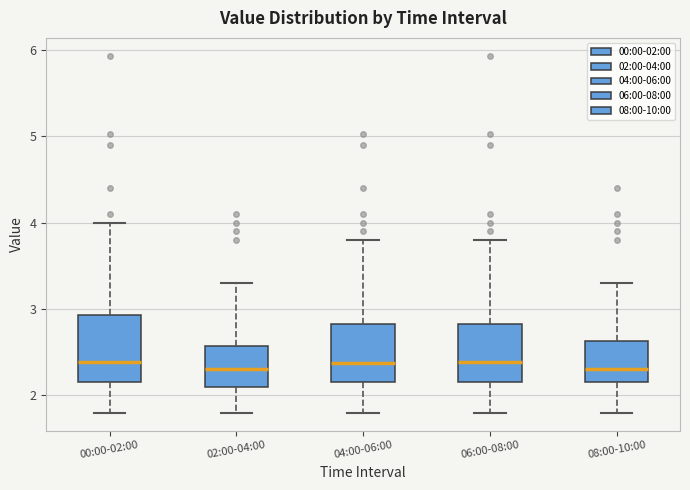

Where does the lower whisker of the box for 06:00-08:00 end on the y-axis? The values are not printed on the chart, so give them approximately, as read against the axis.

1.8